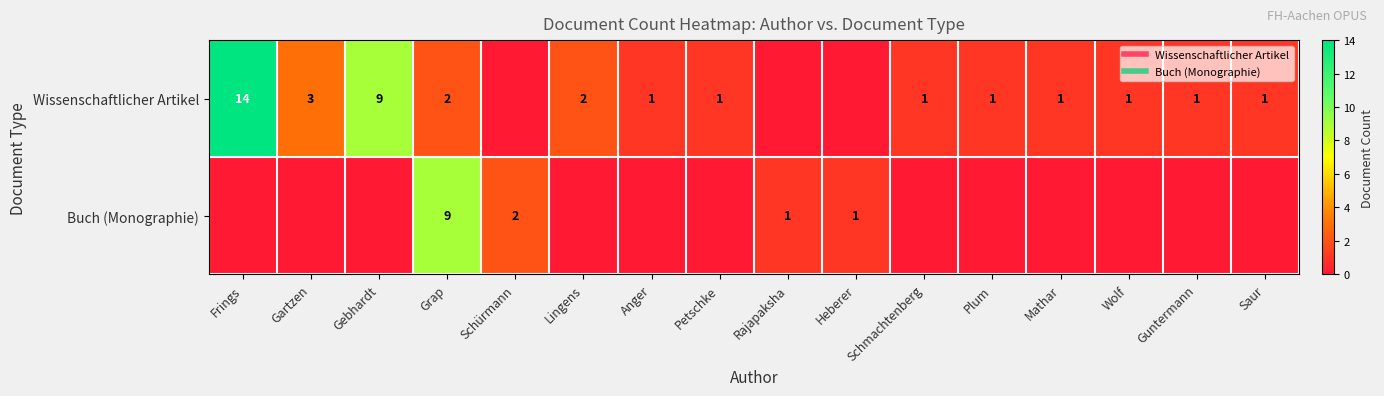

List the series in order of their overall mean, highest first.

Wissenschaftlicher Artikel, Buch (Monographie)